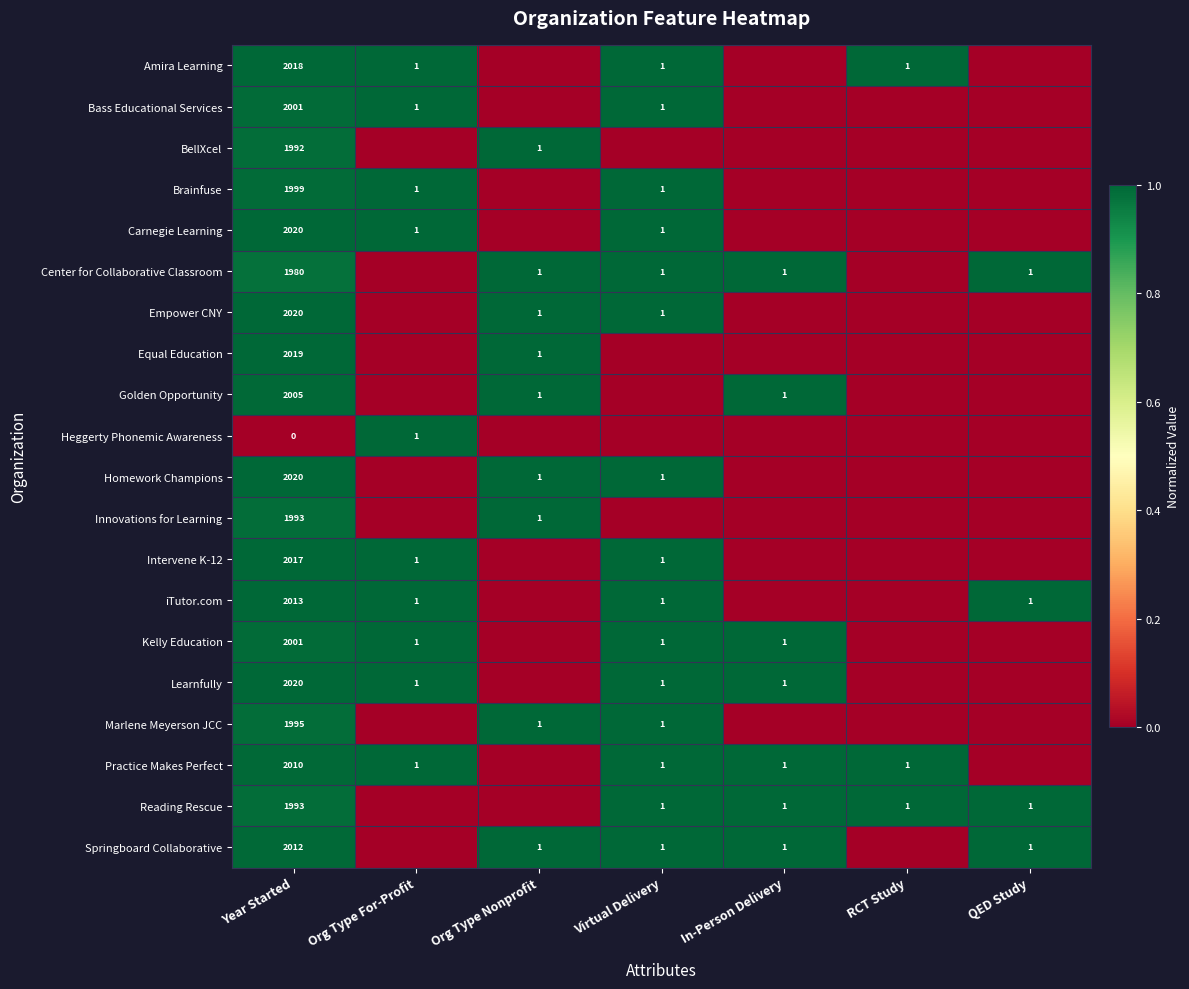

True or false: Equal Education has a value of 1 at Org Type Nonprofit.

True